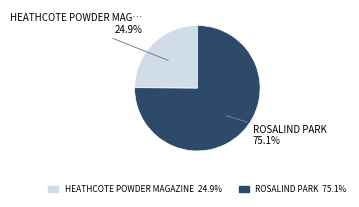

Which category accounts for the majority?

ROSALIND PARK